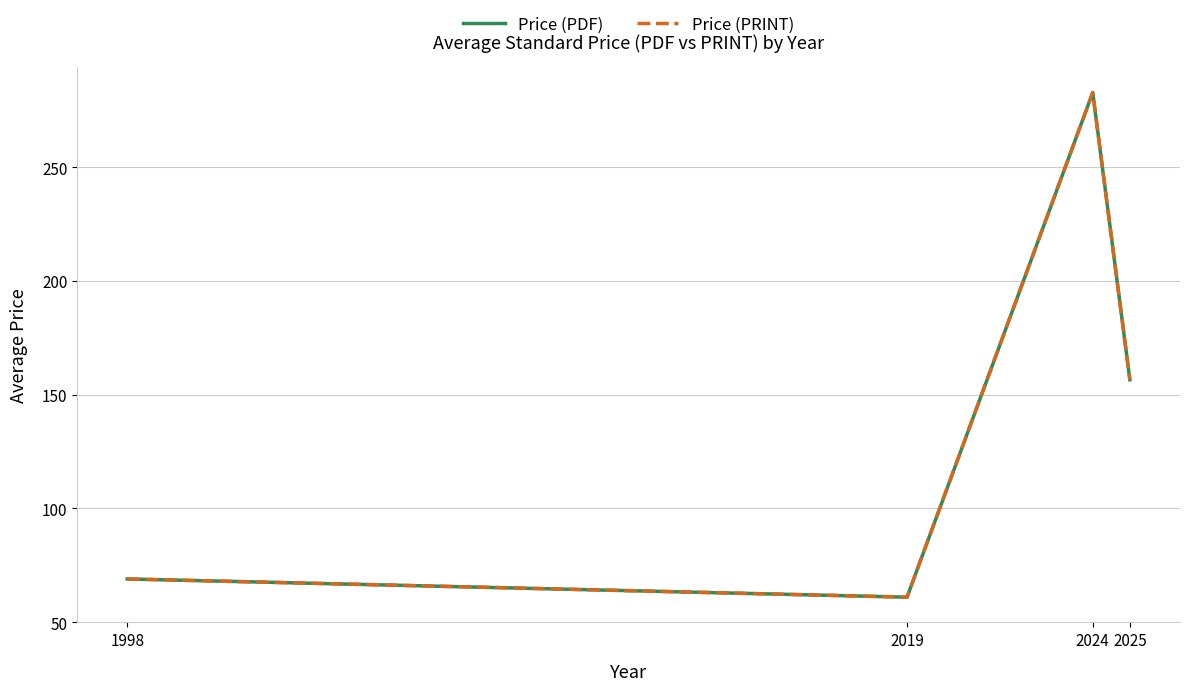

What is the value of the Price (PDF) point at the 3rd from the left?

282.9